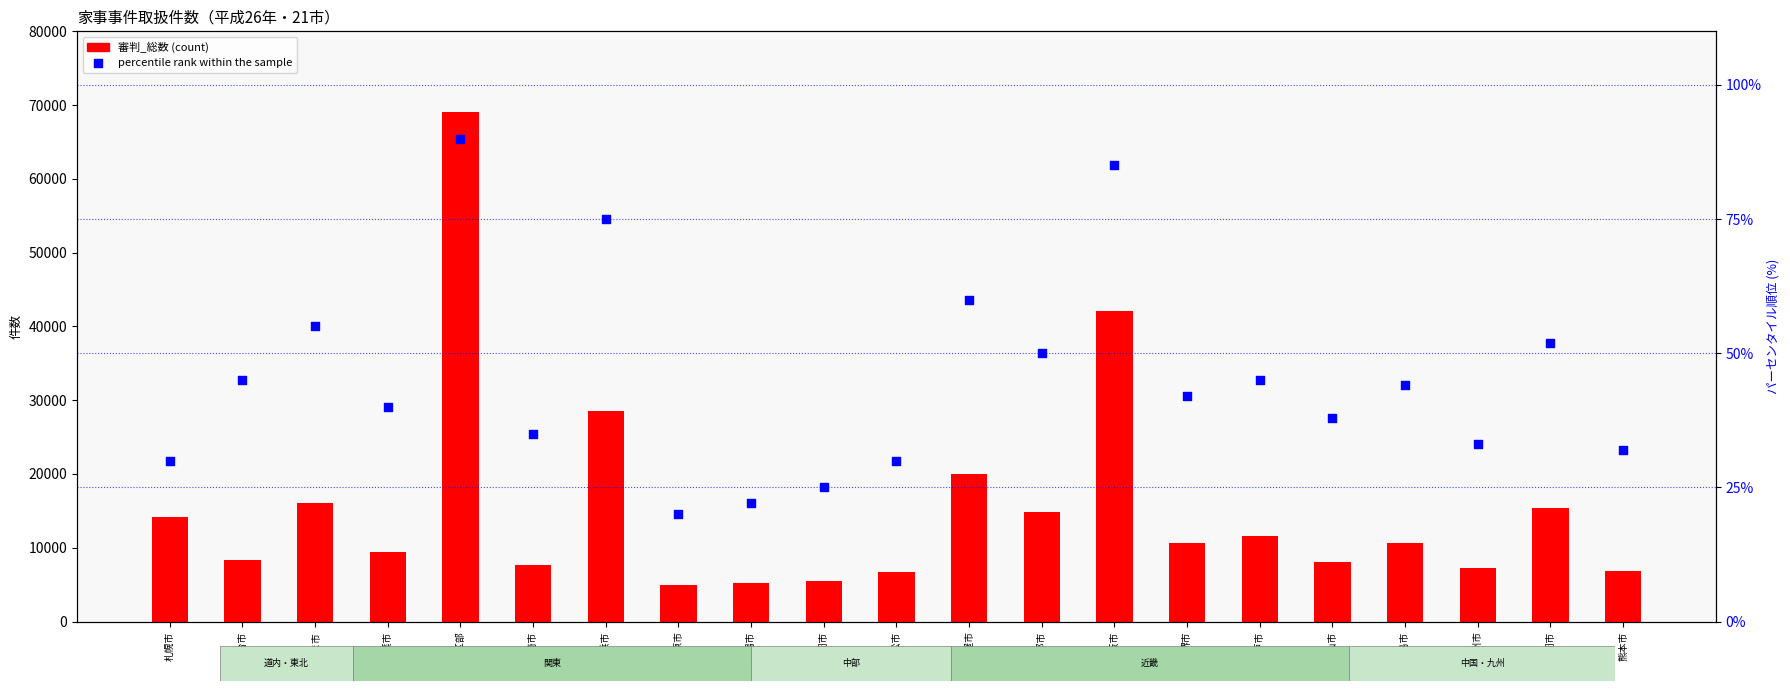

What is the total value across all series at 名古屋市?

20036